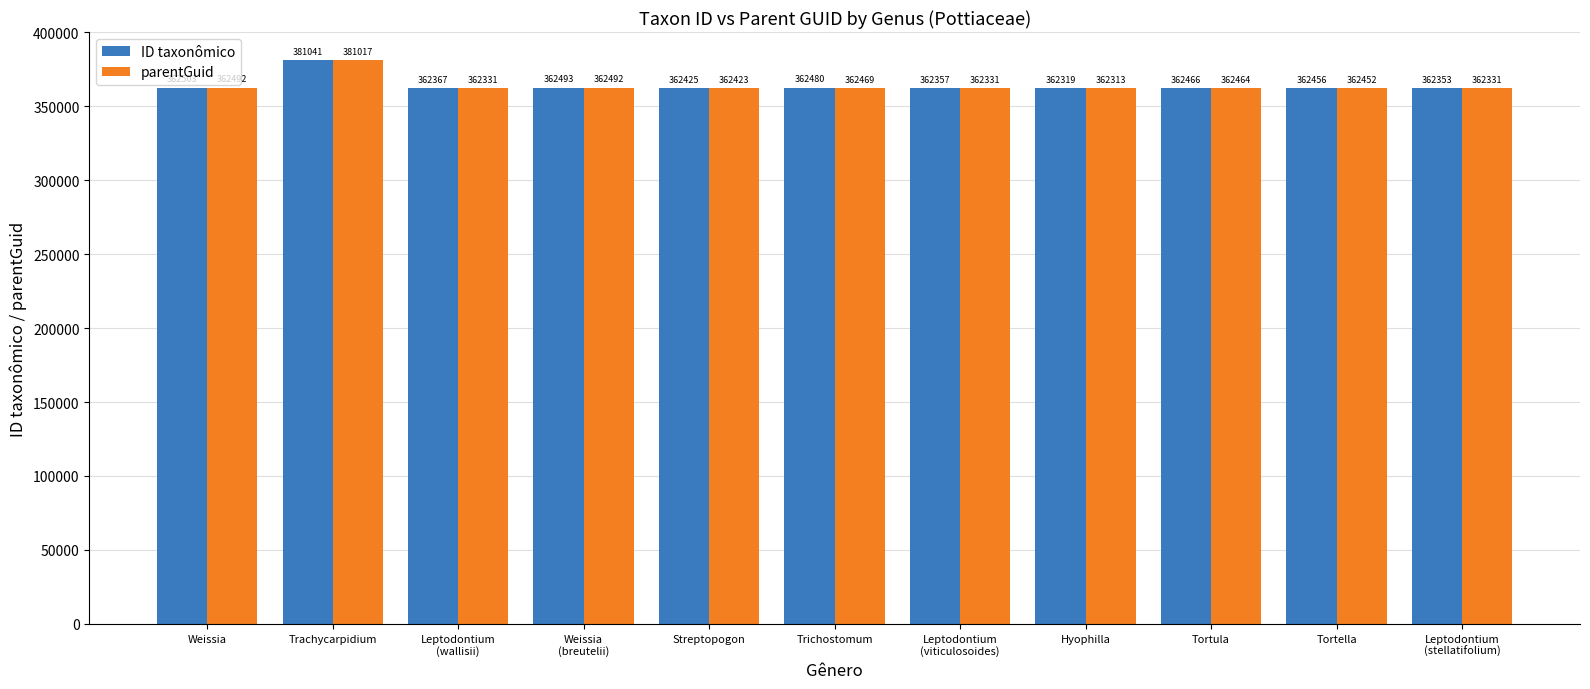

The parentGuid series shows 362423 at Streptopogon. True or false?

True